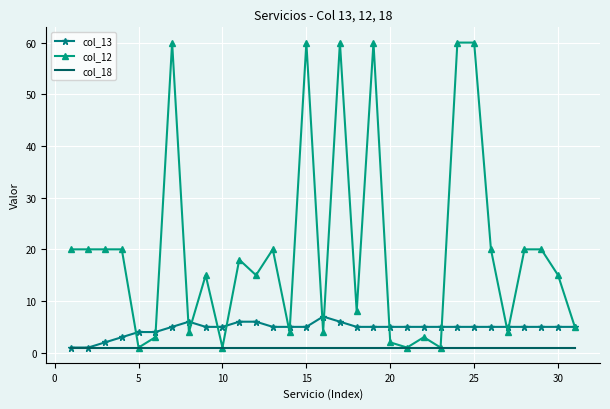

Which series has the largest total across all categories?

col_12